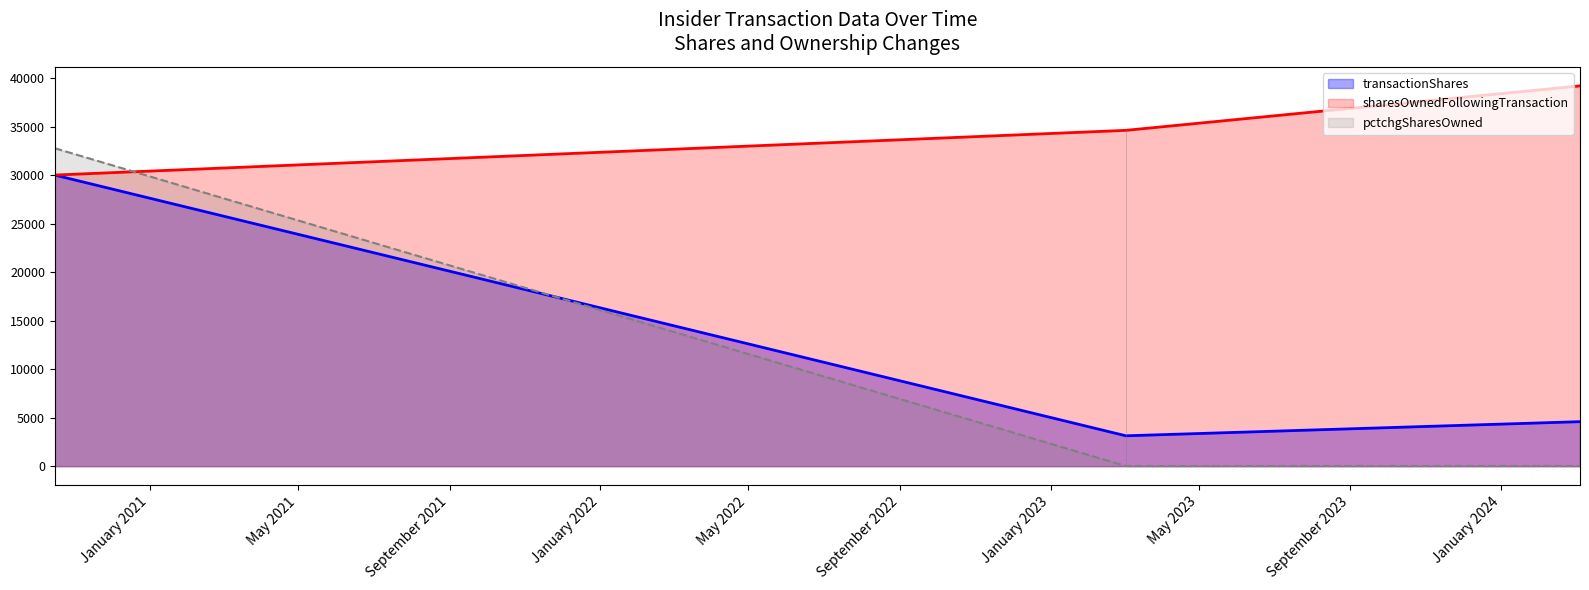

Rank the categories by sharesOwnedFollowingTransaction value from highest to lowest.

2024-03-05, 2023-03-03, 2020-10-16